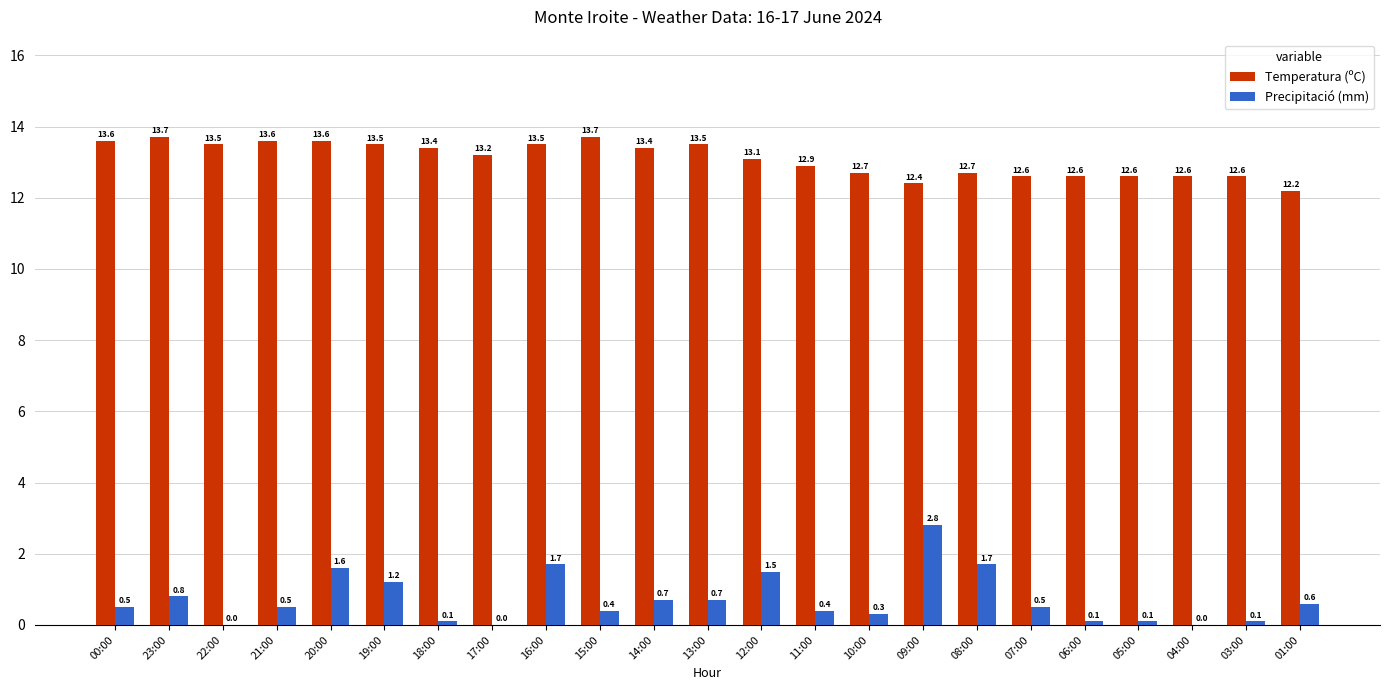

The value of Temperatura (ºC) at 01:00 is 12.2. True or false?

True